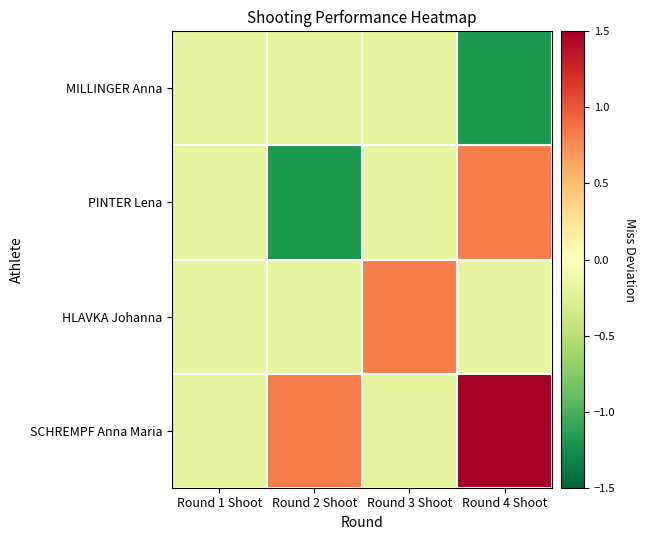

Which series has the widest spread of values?

PINTER Lena